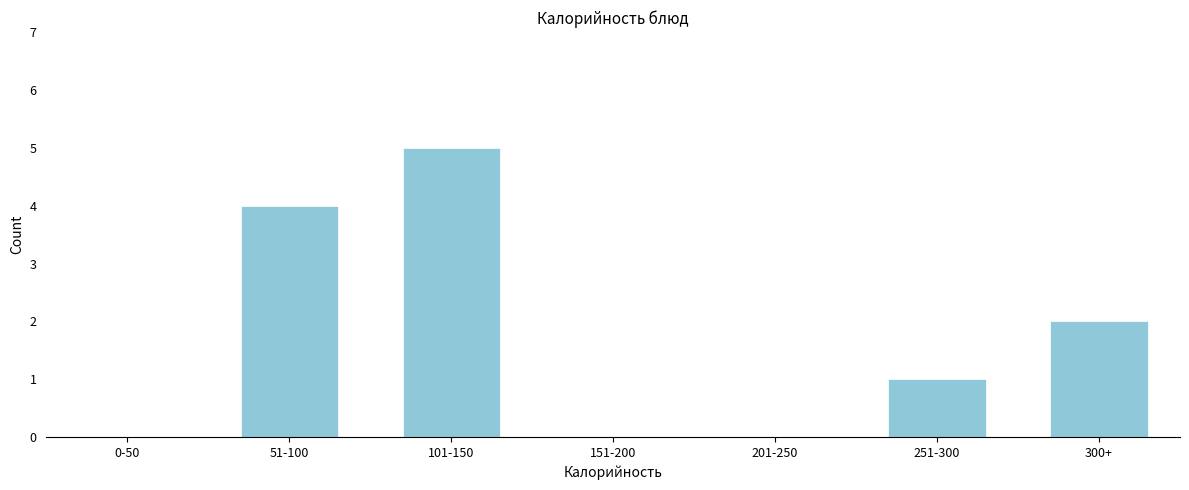

Reading left to right, list all the values displayed in this chart.

0-50=0	51-100=4	101-150=5	151-200=0	201-250=0	251-300=1	300+=2